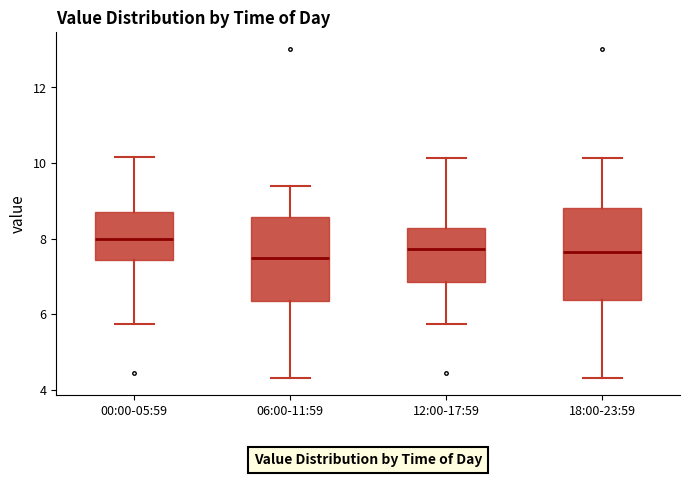

Comparing the boxes themselves (not the whiskers), which one is the tallest?

18:00-23:59